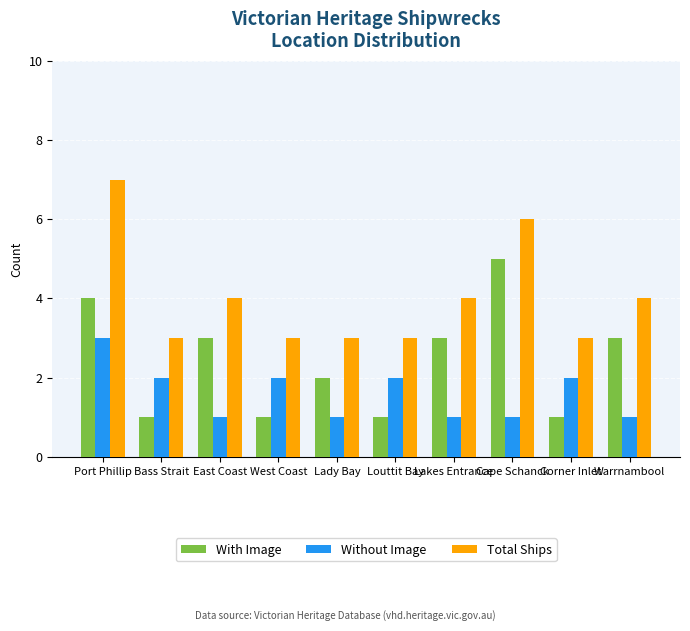

True or false: Without Image has a value of 2 at Cape Schanck.

False